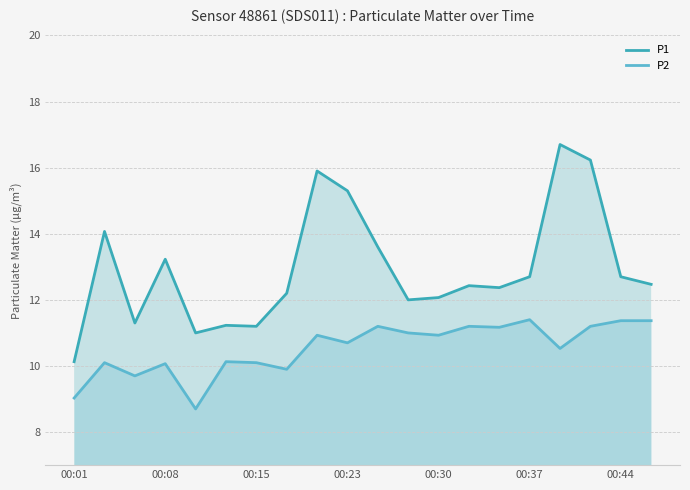

True or false: P1 and P2 intersect in this chart.

False